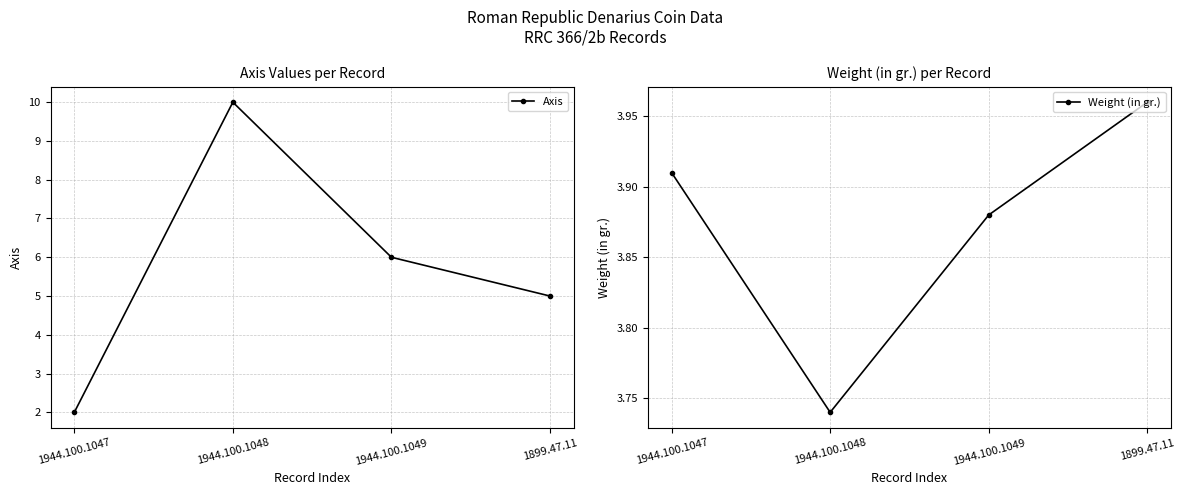

Which series changed the most between 1944.100.1048 and 1944.100.1049?

Axis